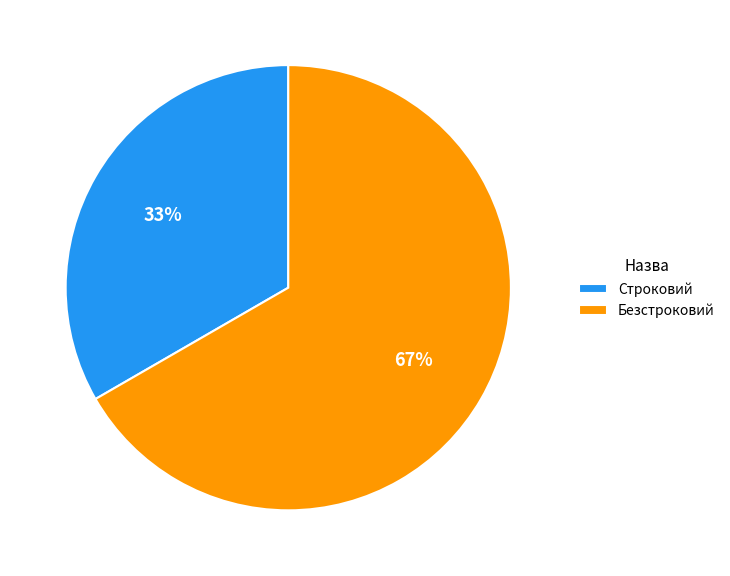

Is the sum of Безстроковий and Строковий greater than half?

Yes